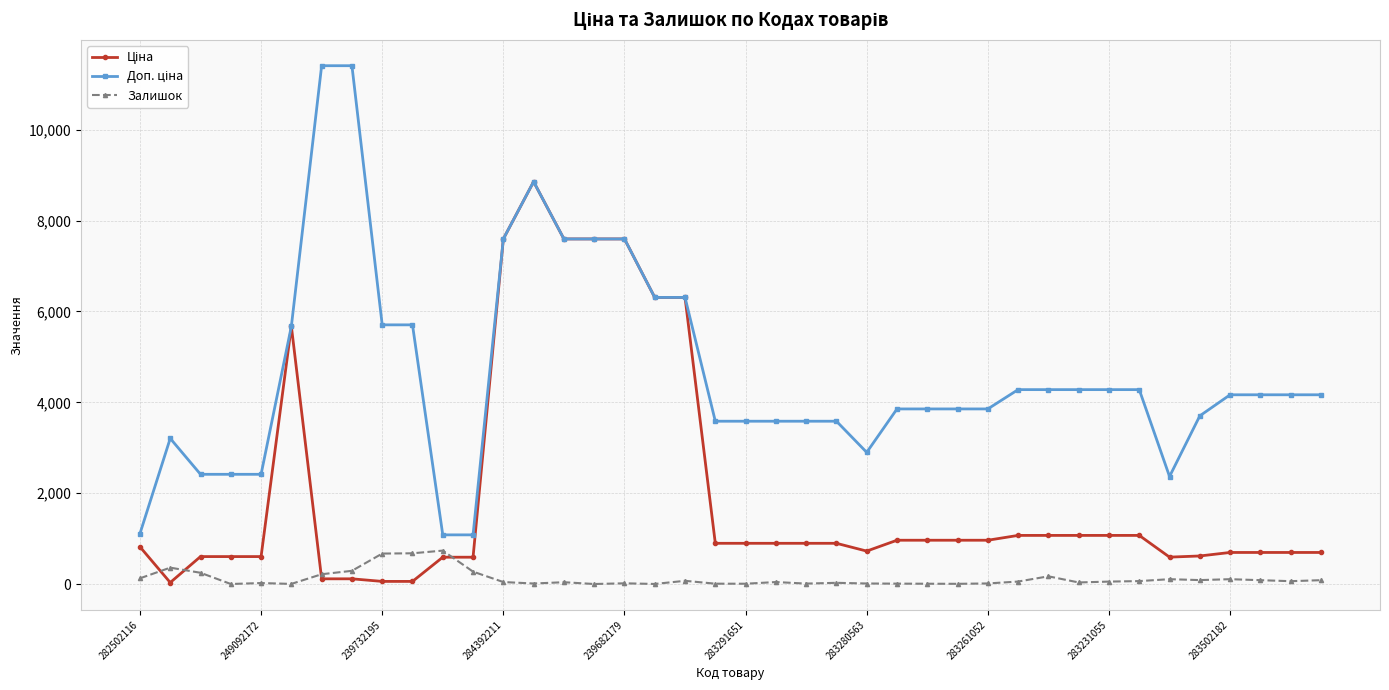

What is the maximum value shown in the chart?

11410.0